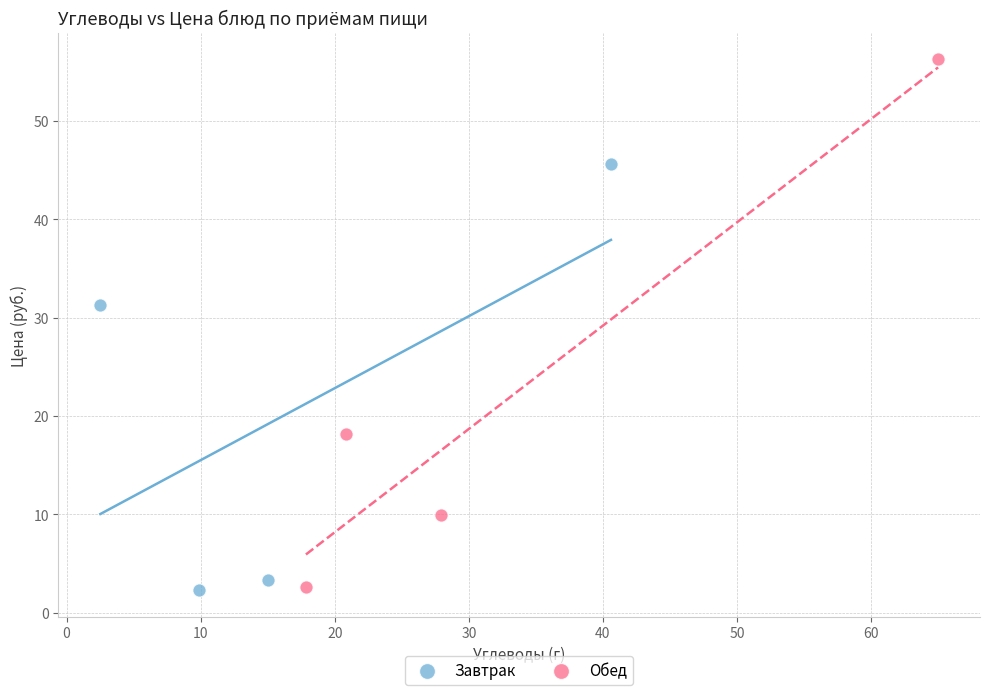

Which series contains the highest Y value?

Обед